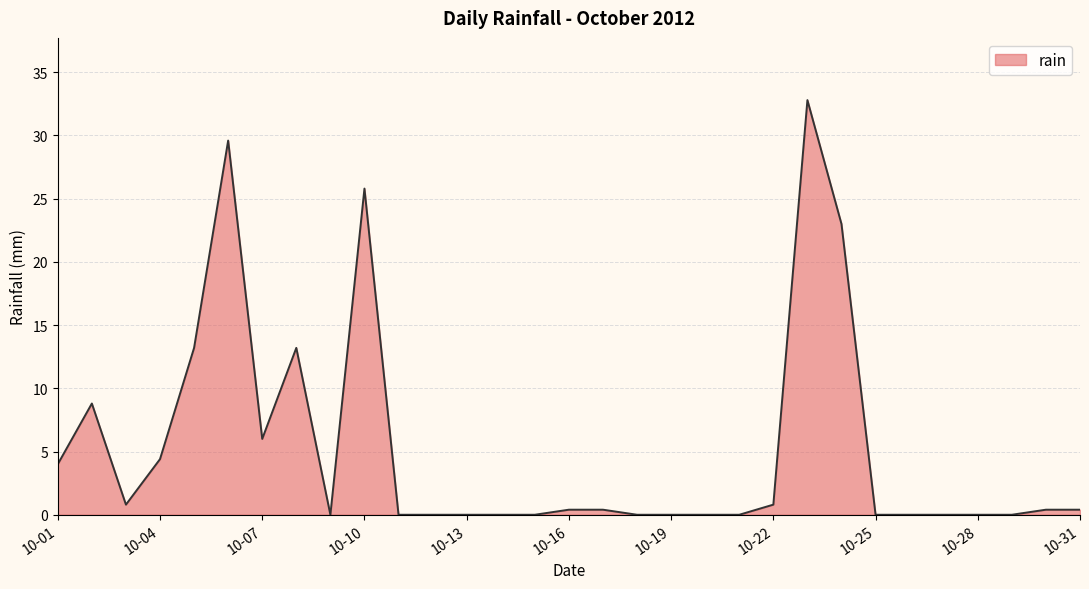

Count the number of categories in the chart.

31